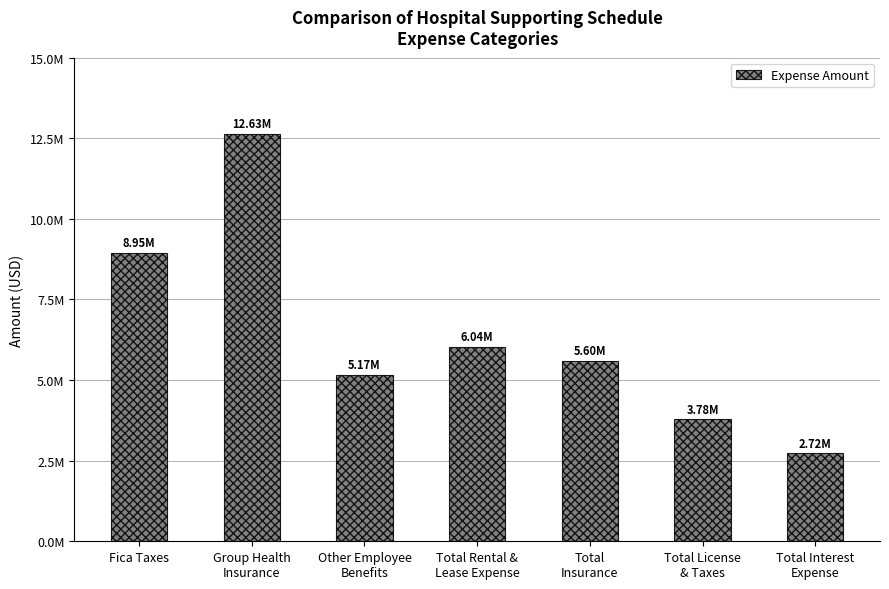

Are the bars horizontal?

No